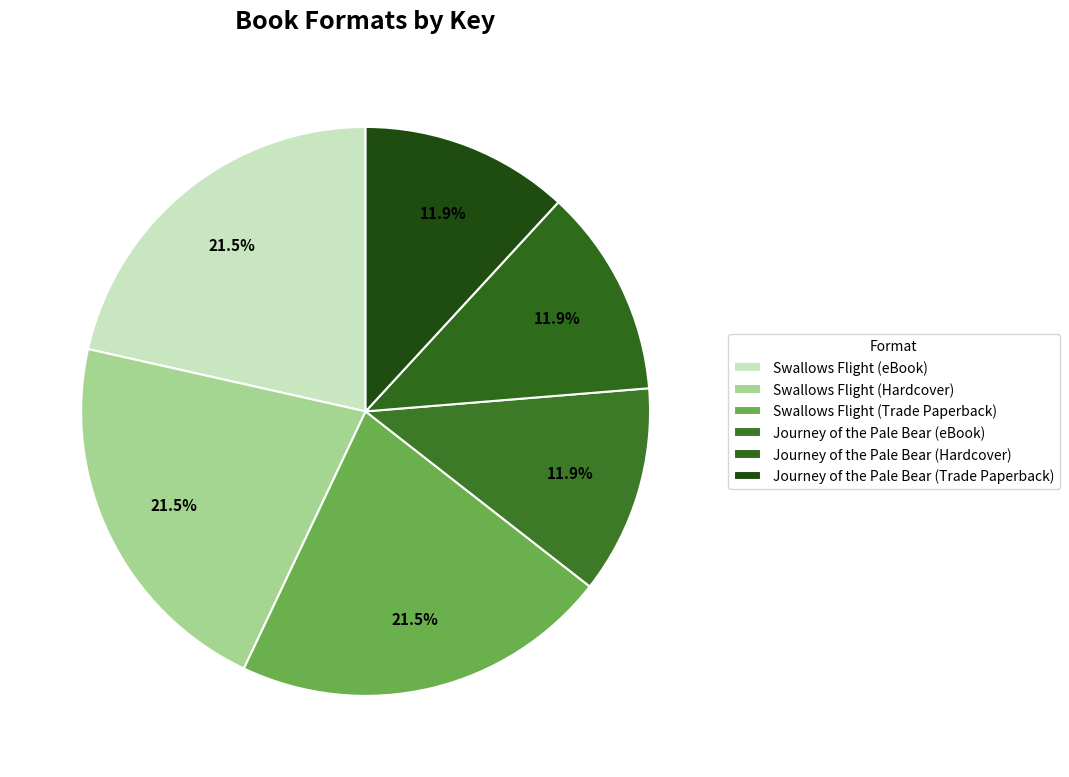

The Swallows Flight (Hardcover) slice represents 34% of the pie. True or false?

False